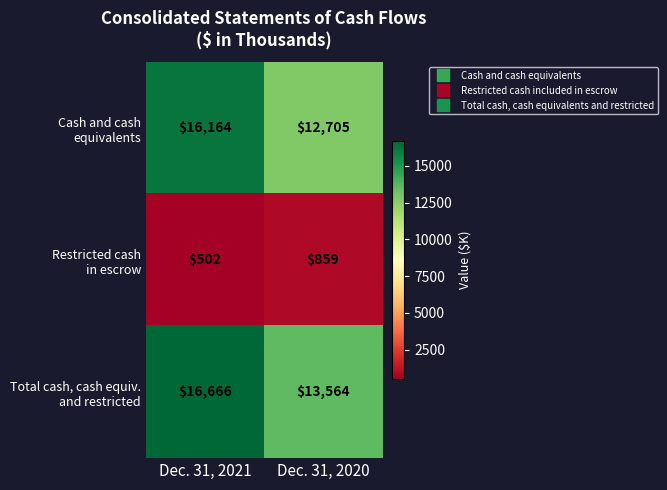

What is the total value across all series at Dec. 31, 2020?

27128